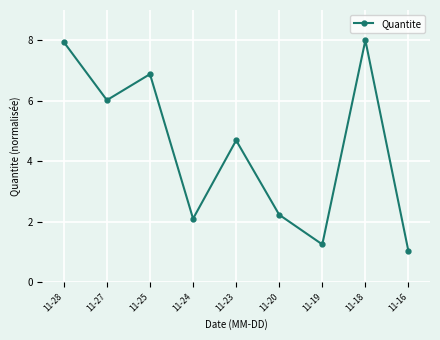

What is the value of the 6th point from the left?

2.2